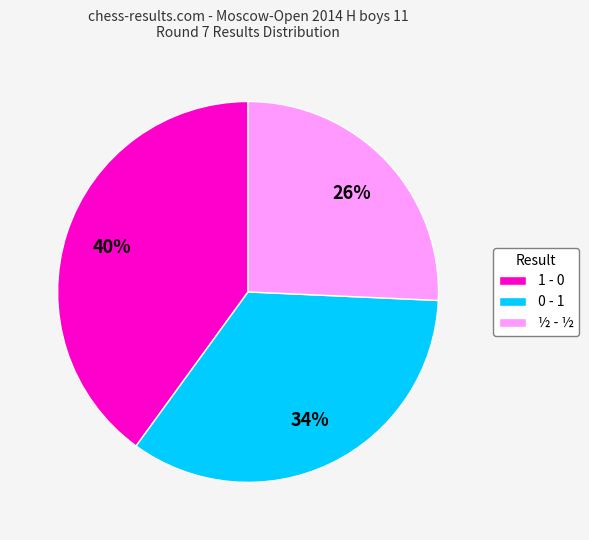

Between ½ - ½ and 1 - 0, which is larger?

1 - 0